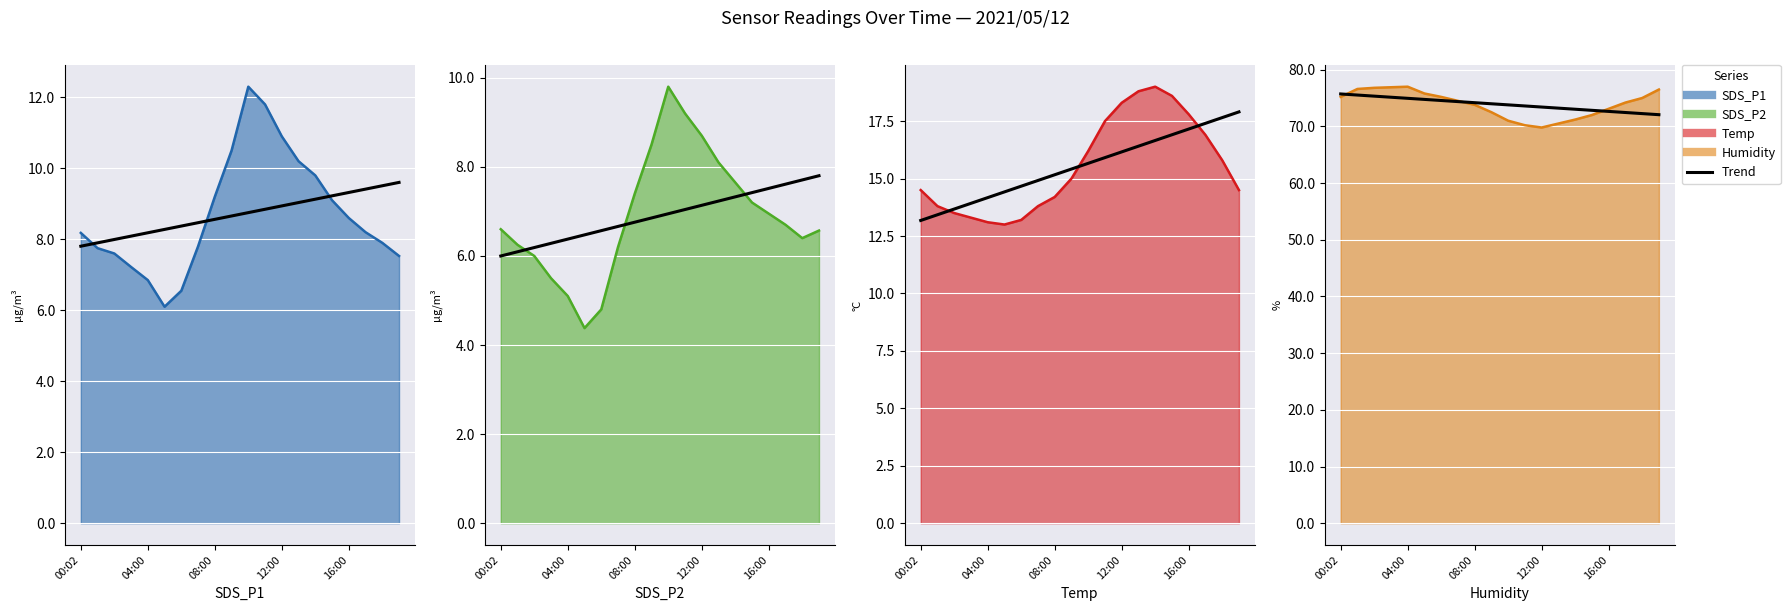

What is the smallest value displayed?

4.4